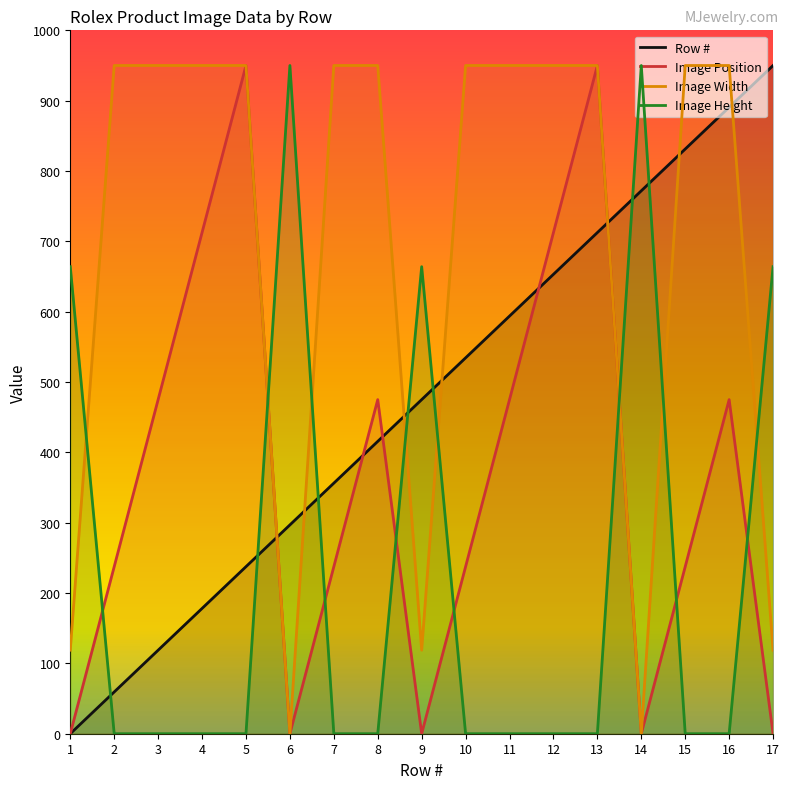

What is the value of the Row # point at the 17th from the left?

950.0